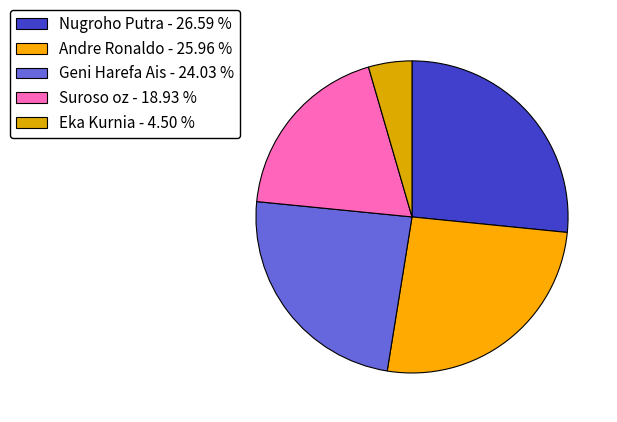

Does any single category account for the majority?

No